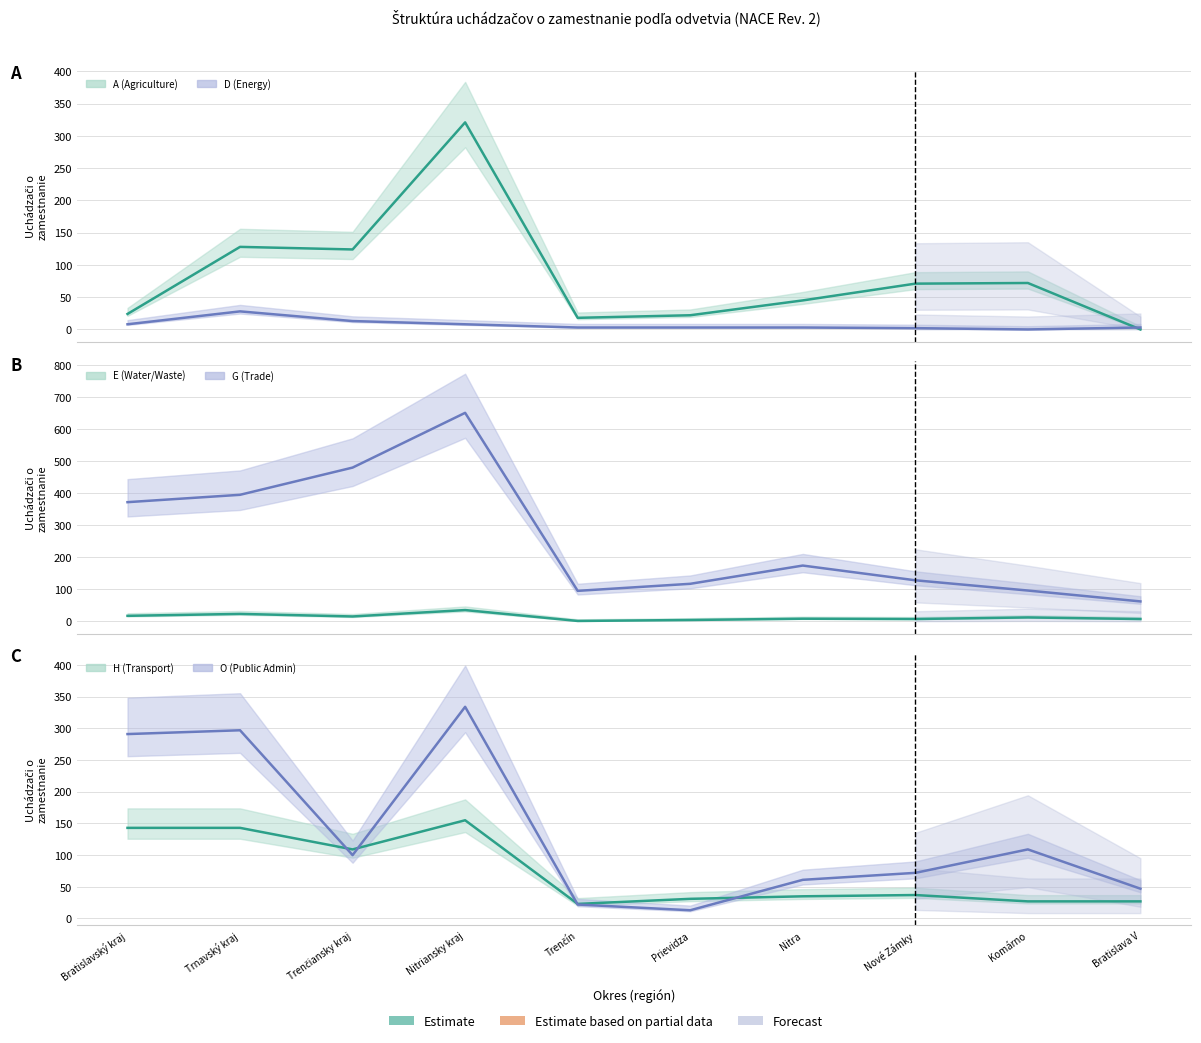

What is the label of the 8th point from the left?

Nové Zámky